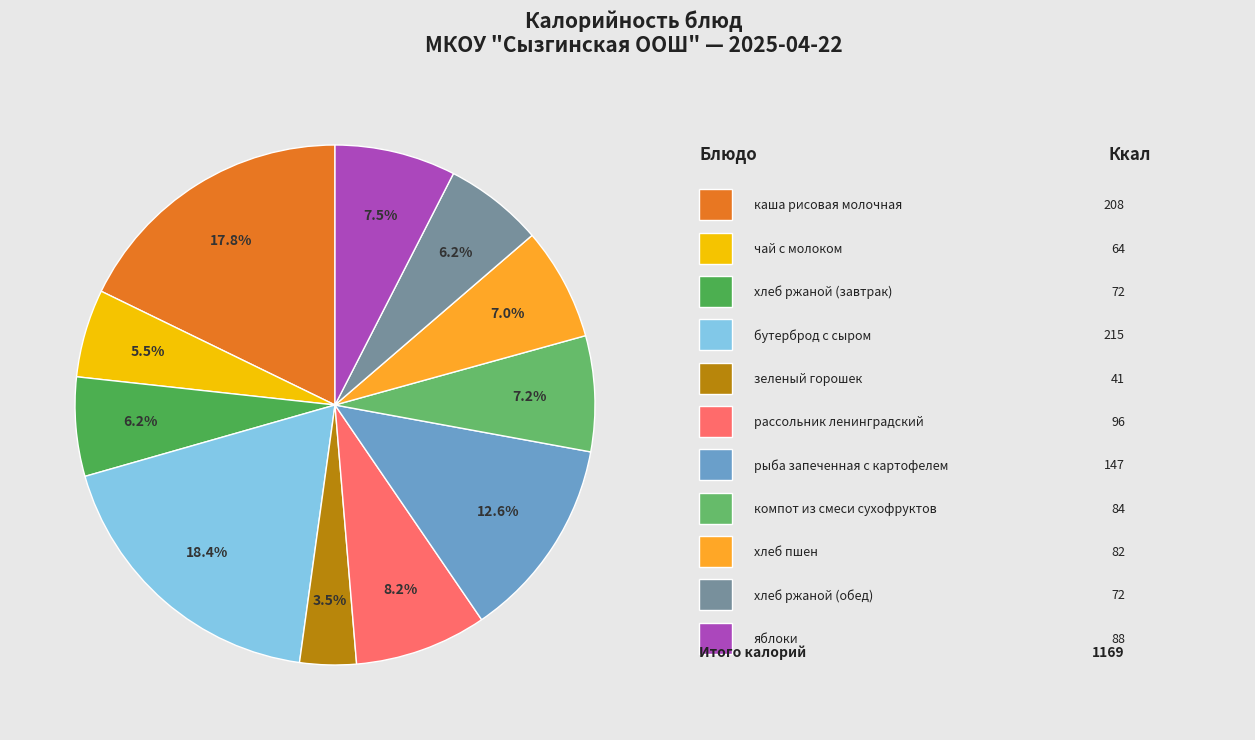

To the nearest percent, what is the difference between the largest and smallest slice percentages?

15%